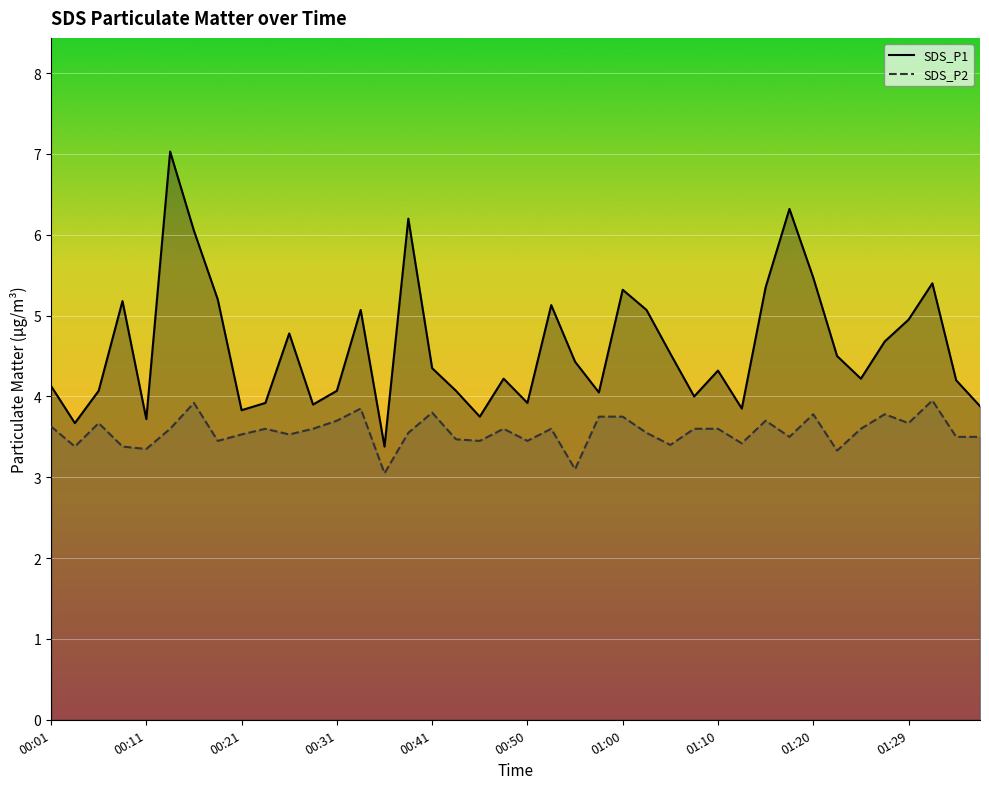

What are all the series names shown in the legend?

SDS_P1, SDS_P2